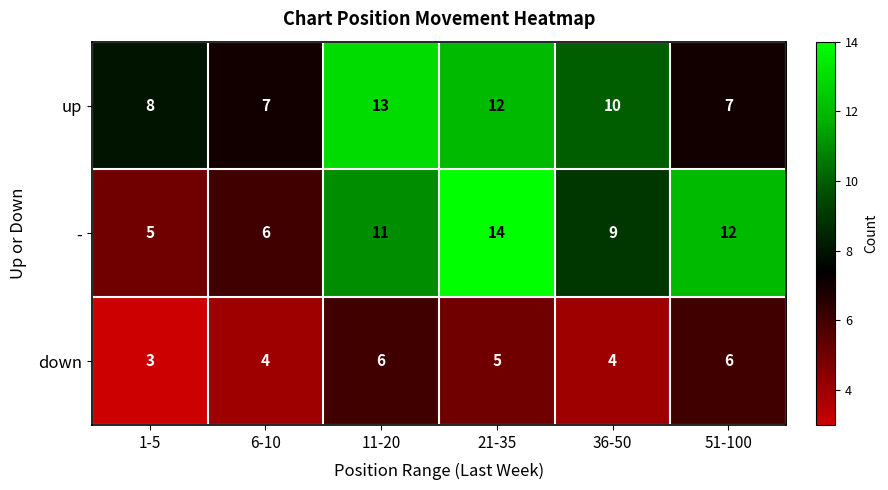

Rank the series at 21-35 from lowest to highest value.

down, up, -